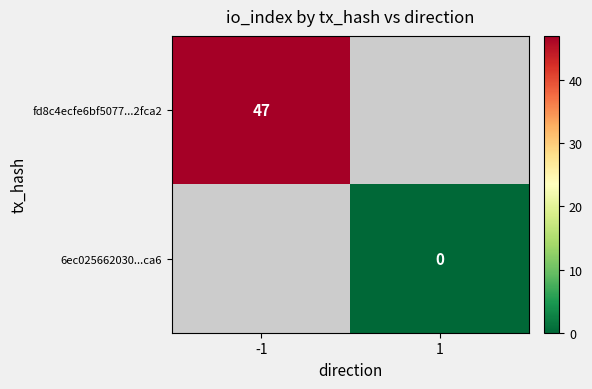

The fd8c4ecfe6bf5077...2fca2 series shows 18.3 at -1. True or false?

False